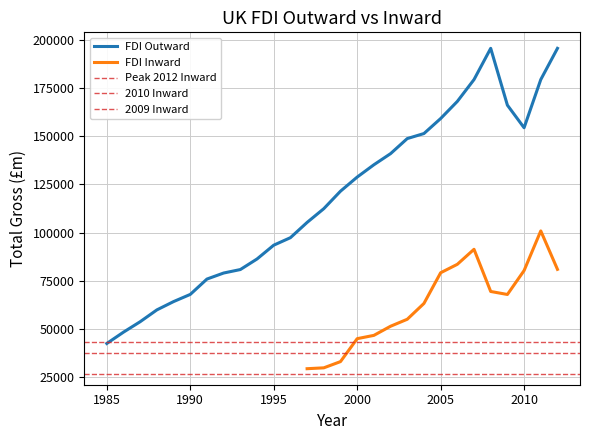

What is the maximum value for FDI Outward?

195501